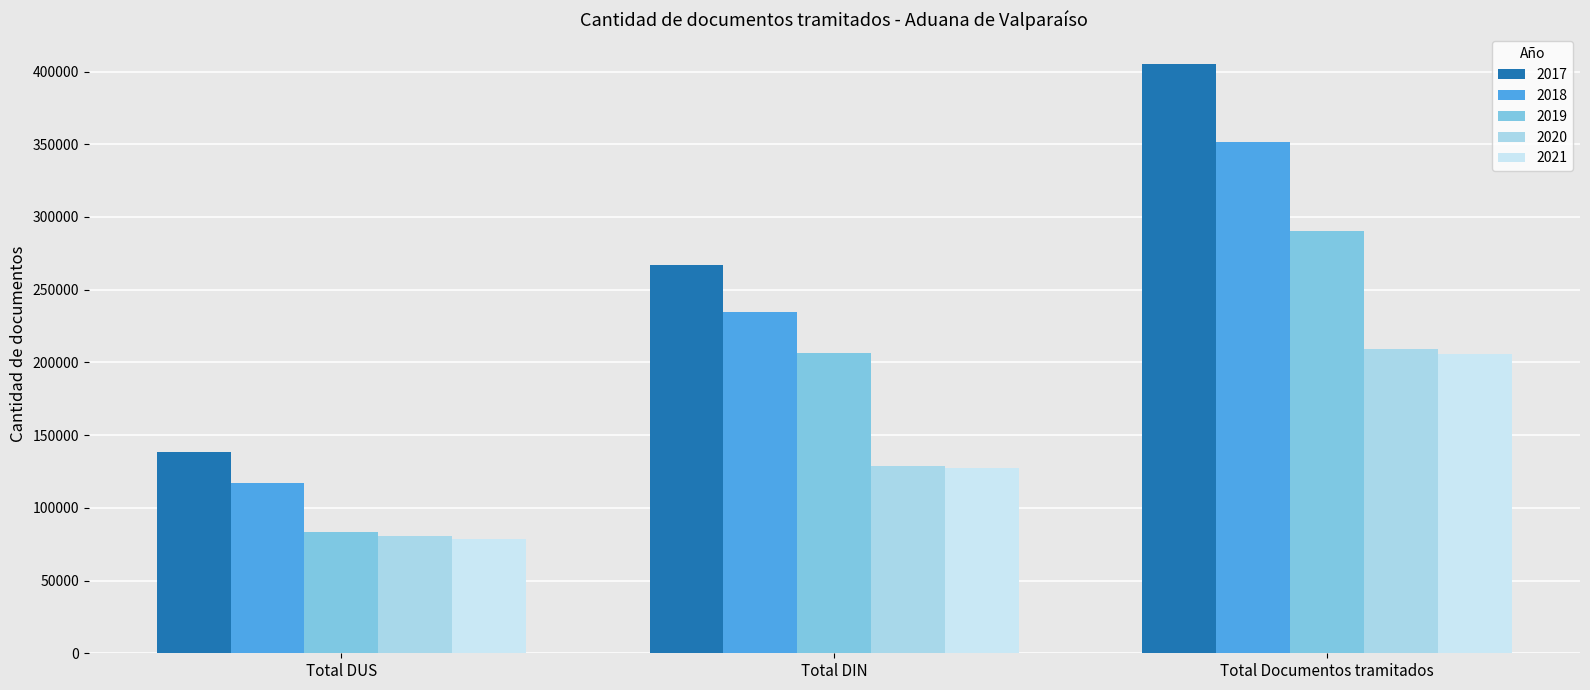

Rank the series by their maximum value, from lowest to highest.

2021, 2020, 2019, 2018, 2017